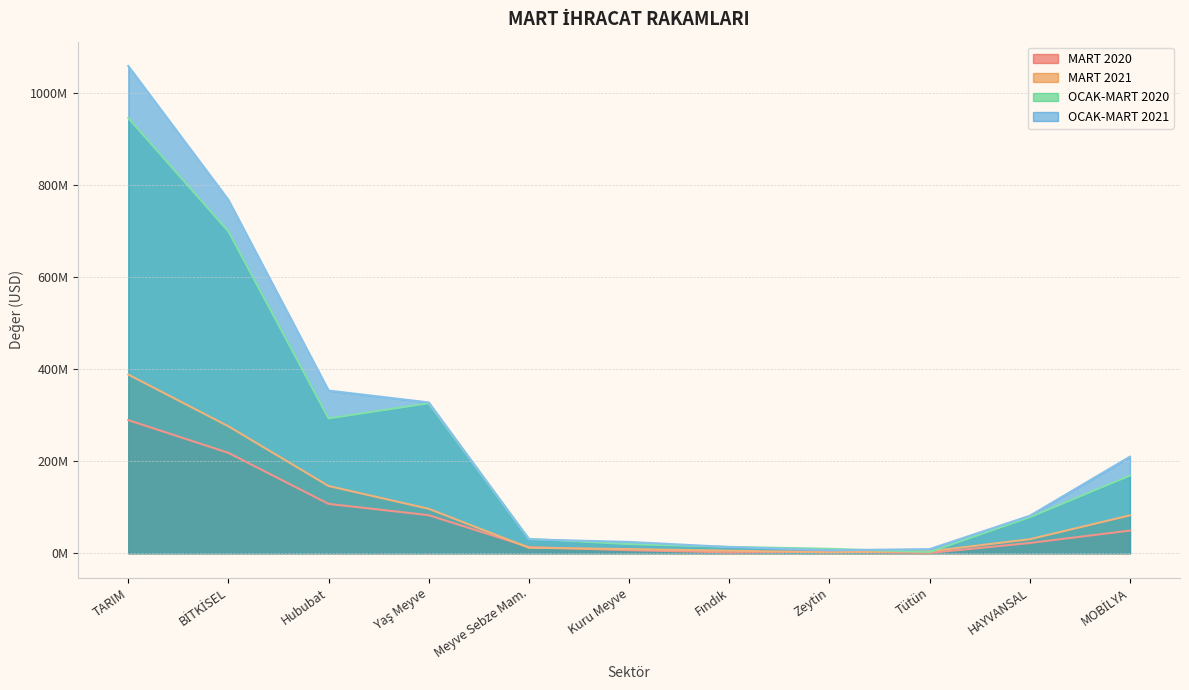

What is the approximate value of OCAK-MART 2020 at Hububat?

292834007.3